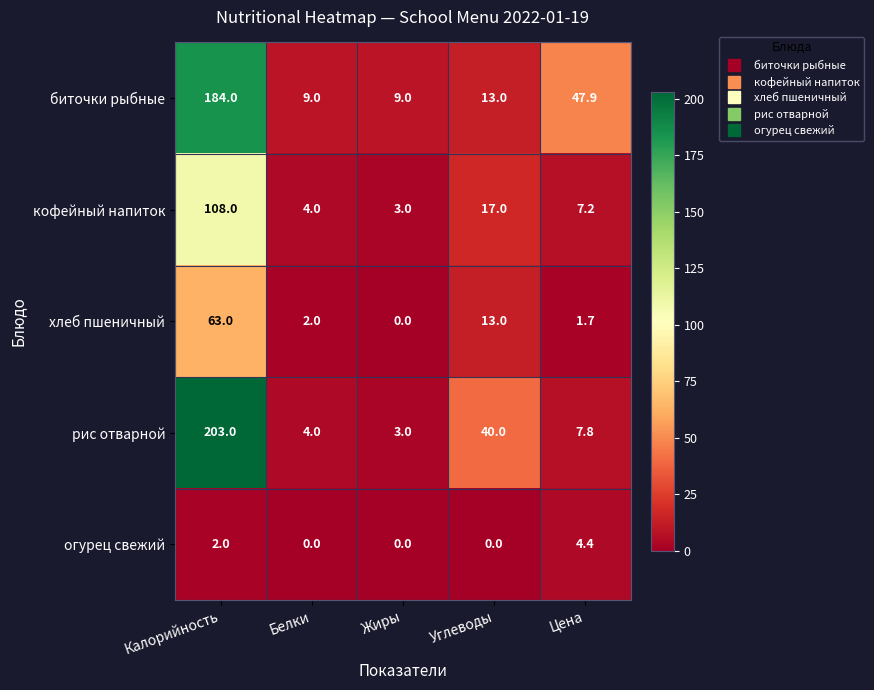

List the series in order of their peak value, lowest first.

огурец свежий, хлеб пшеничный, кофейный напиток, биточки рыбные, рис отварной